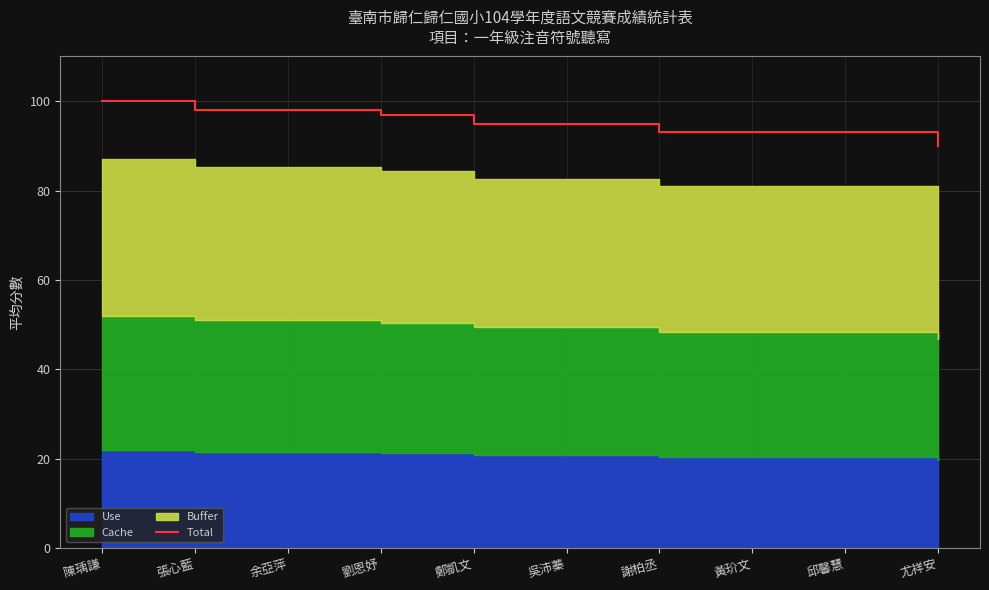

The chart shows a value of 98 at 余亞萍. True or false?

True